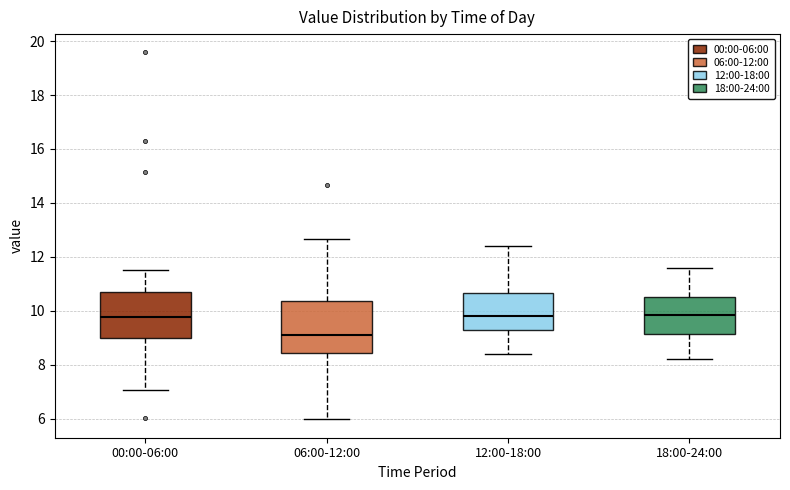

Where does the lower whisker of the box for 06:00-12:00 end on the y-axis? The values are not printed on the chart, so give them approximately, as read against the axis.

6.0